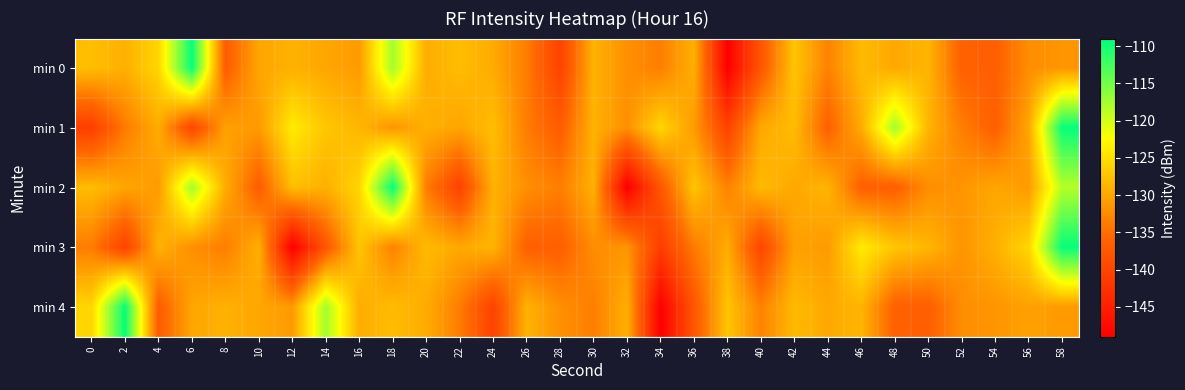

At 46, list the series in order from largest to smallest.

min 3, min 0, min 4, min 1, min 2